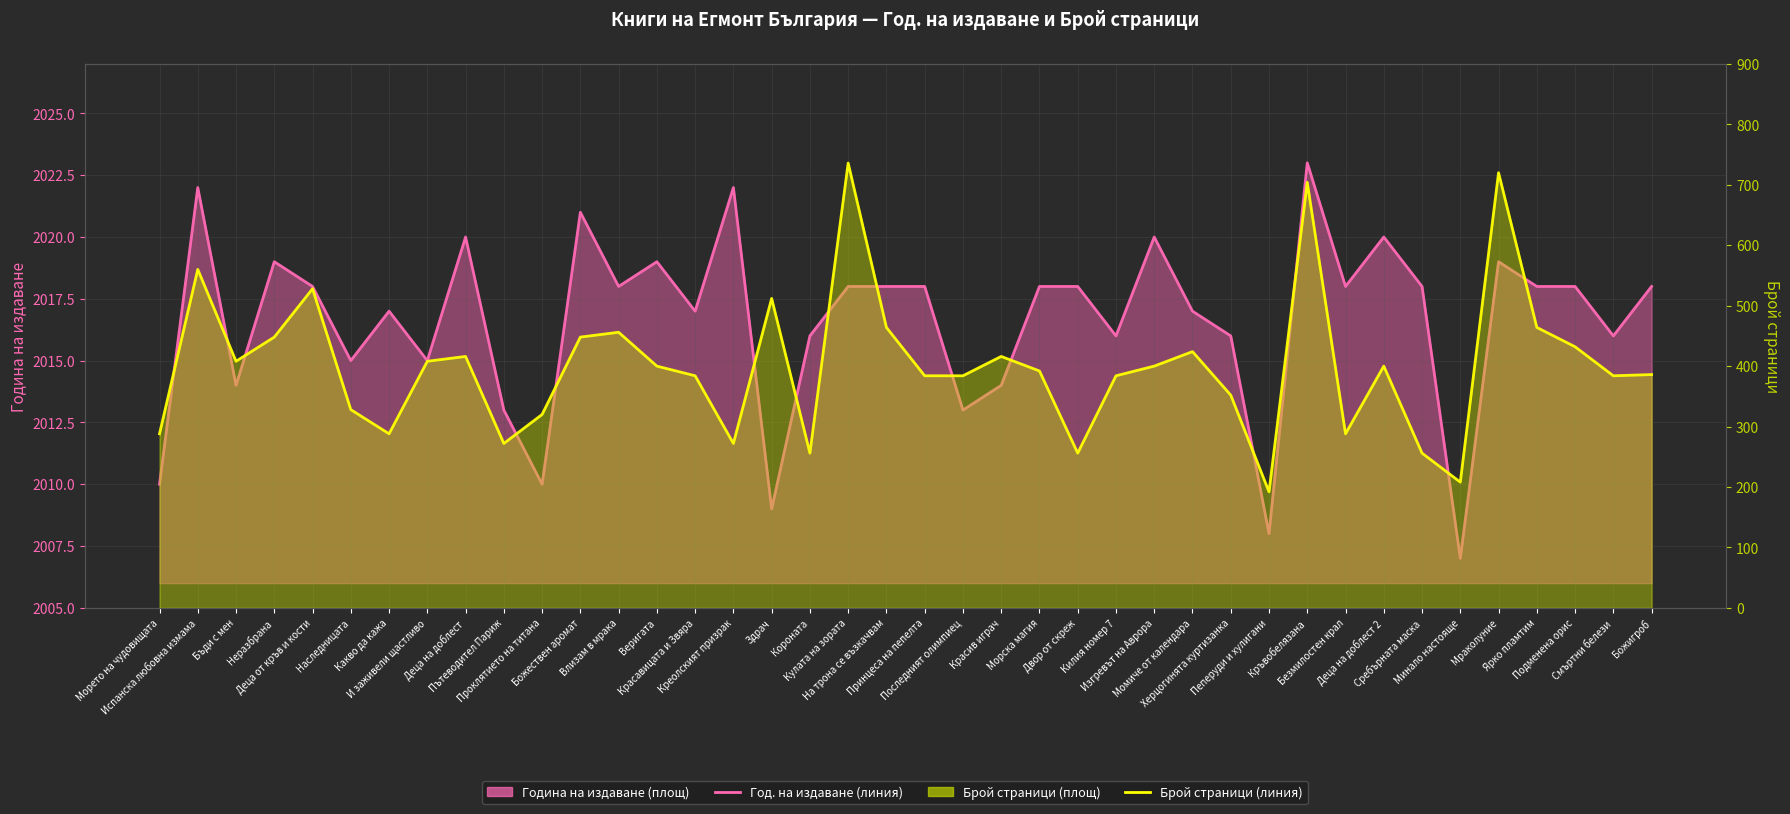

Reading right to left, what are all the values shown in this chart?

Средна год. на издаване (линия): Божигроб=2018	Смъртни белези=2016	Подменена орис=2018	Ярко пламтим=2018	Мраколуние=2019	Минало настояще=2007	Сребърната маска=2018	Деца на доблест 2=2020	Безмилостен крал=2018	Кръвобелязана=2023	Пеперуди и хулигани=2008	Херцогинята куртизанка=2016	Момиче от календара=2017	Изгревът на Аврора=2020	Килия номер 7=2016	Двор от скреж=2018	Морска магия=2018	Красив играч=2014	Последният олимпиец=2013	Принцеса на пепелта=2018	На трона се възкачвам=2018	Кулата на зората=2018	Короната=2016	Здрач=2009	Креолският призрак=2022	Красавицата и Звяра=2017	Веригата=2019	Влизам в мрака=2018	Божествен аромат=2021	Проклятието на титана=2010	Пътеводител Париж=2013	Деца на доблест=2020	И заживели щастливо=2015	Какво да кажа=2017	Наследницата=2015	Деца от кръв и кости=2018	Неразбрана=2019	Бъди с мен=2014	Испанска любовна измама=2022	Морето на чудовищата=2010
Брой страници (линия): Божигроб=386	Смъртни белези=384	Подменена орис=432	Ярко пламтим=464	Мраколуние=720	Минало настояще=208	Сребърната маска=256	Деца на доблест 2=400	Безмилостен крал=288	Кръвобелязана=704	Пеперуди и хулигани=192	Херцогинята куртизанка=352	Момиче от календара=424	Изгревът на Аврора=400	Килия номер 7=384	Двор от скреж=256	Морска магия=392	Красив играч=416	Последният олимпиец=384	Принцеса на пепелта=384	На трона се възкачвам=464	Кулата на зората=736	Короната=256	Здрач=512	Креолският призрак=272	Красавицата и Звяра=384	Веригата=400	Влизам в мрака=456	Божествен аромат=448	Проклятието на титана=320	Пътеводител Париж=272	Деца на доблест=416	И заживели щастливо=408	Какво да кажа=288	Наследницата=328	Деца от кръв и кости=528	Неразбрана=448	Бъди с мен=408	Испанска любовна измама=560	Морето на чудовищата=288